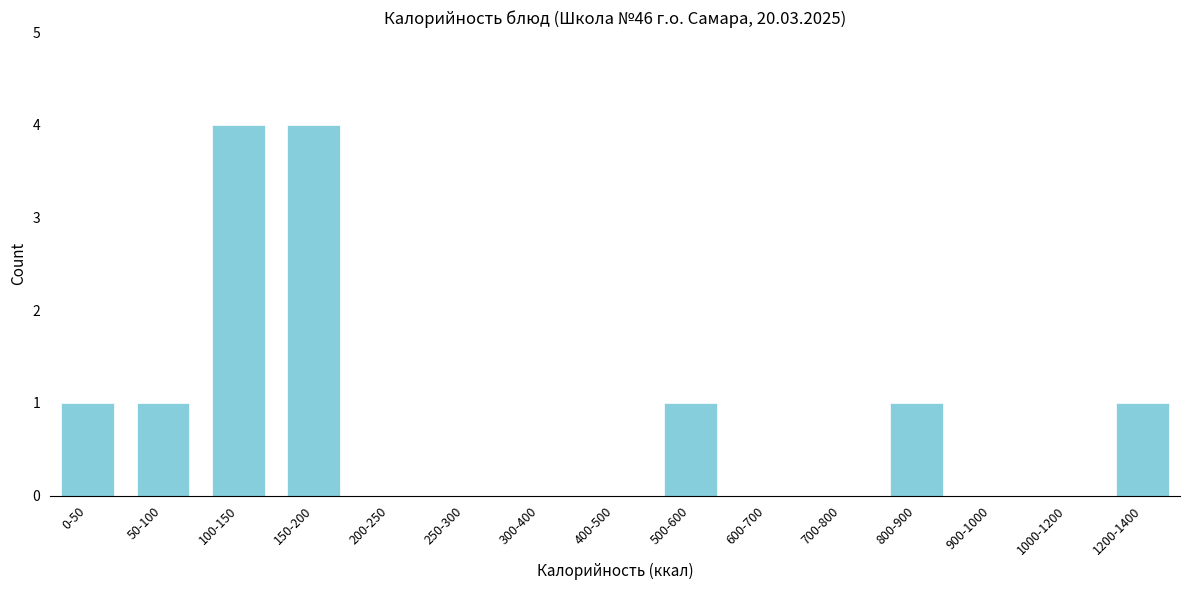

Reading left to right, list all the values displayed in this chart.

0-50=1	50-100=1	100-150=4	150-200=4	200-250=0	250-300=0	300-400=0	400-500=0	500-600=1	600-700=0	700-800=0	800-900=1	900-1000=0	1000-1200=0	1200-1400=1